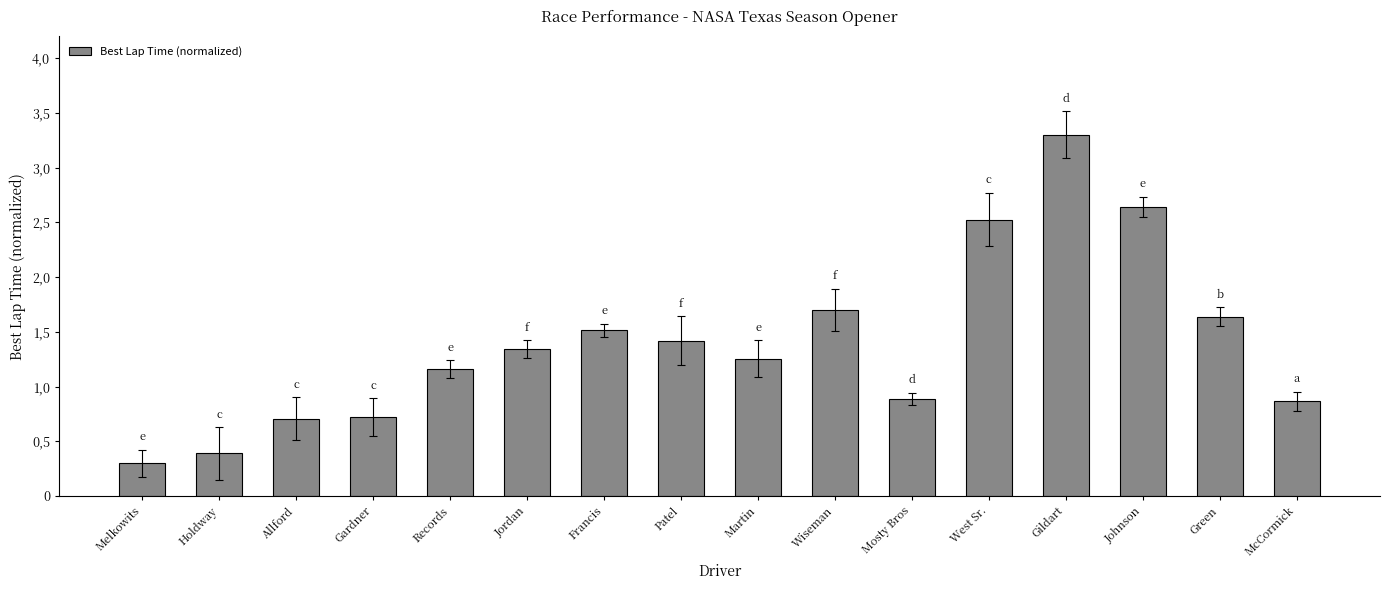

What is the sum of all values?

22.4